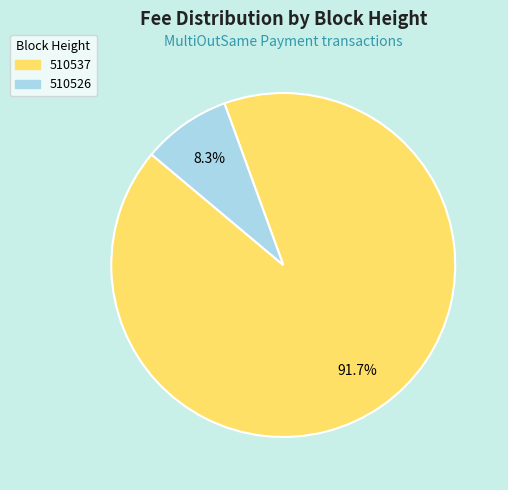

Is it true that 510537 is 92% of the pie?

True